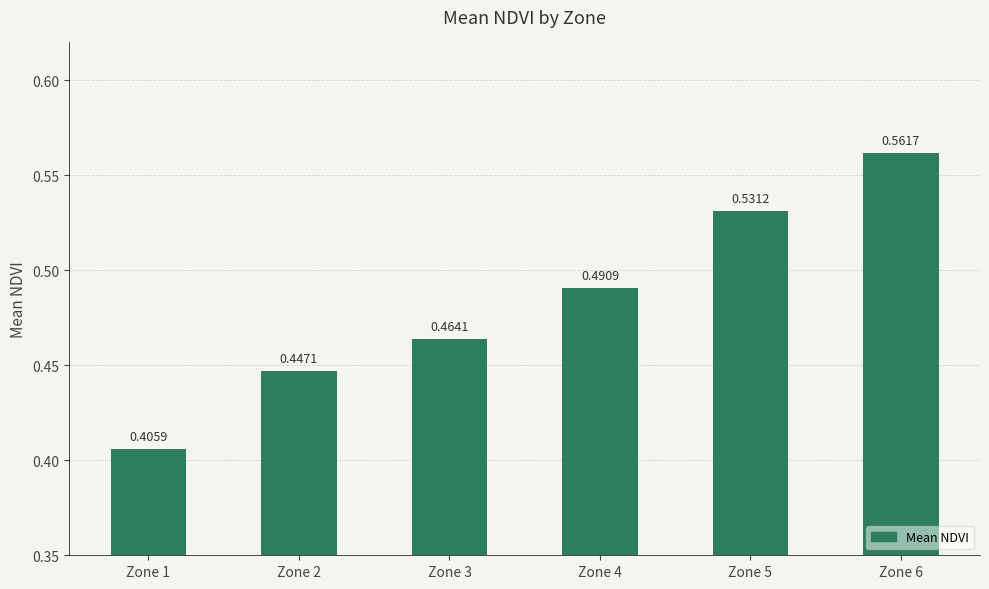

Which has a higher value, Zone 2 or Zone 6?

Zone 6